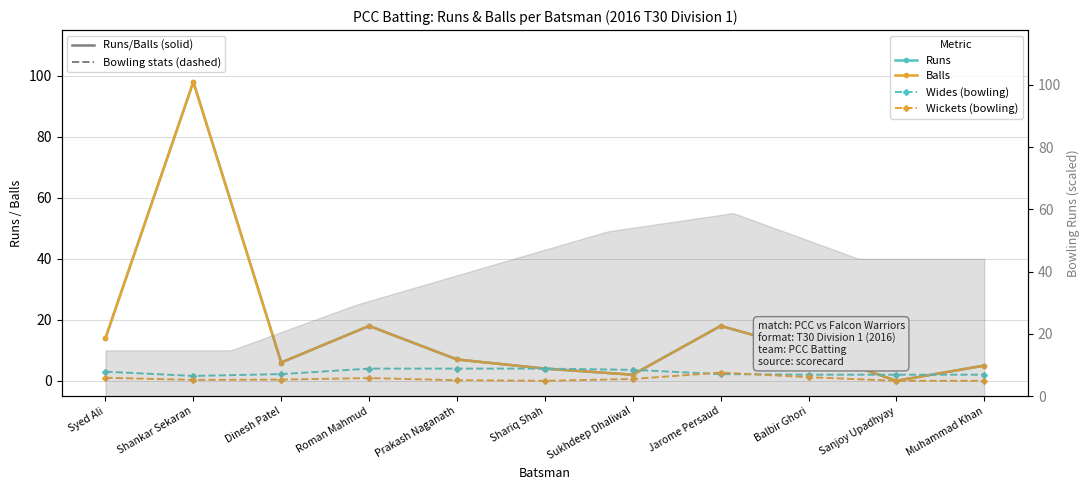

Is it true that Balls equals 7.0 at Muhammad Khan?

False